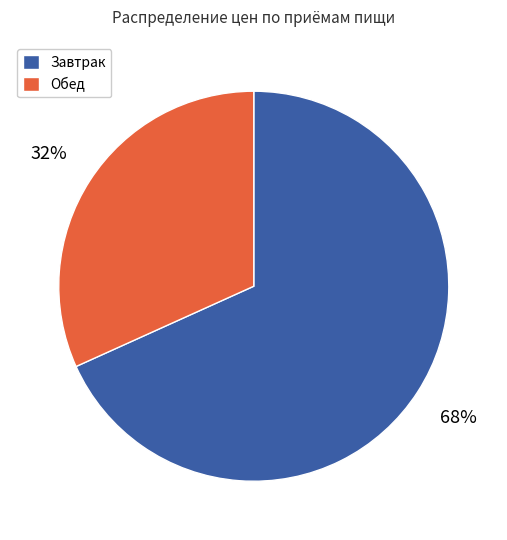

Which has a higher value, Завтрак or Обед?

Завтрак